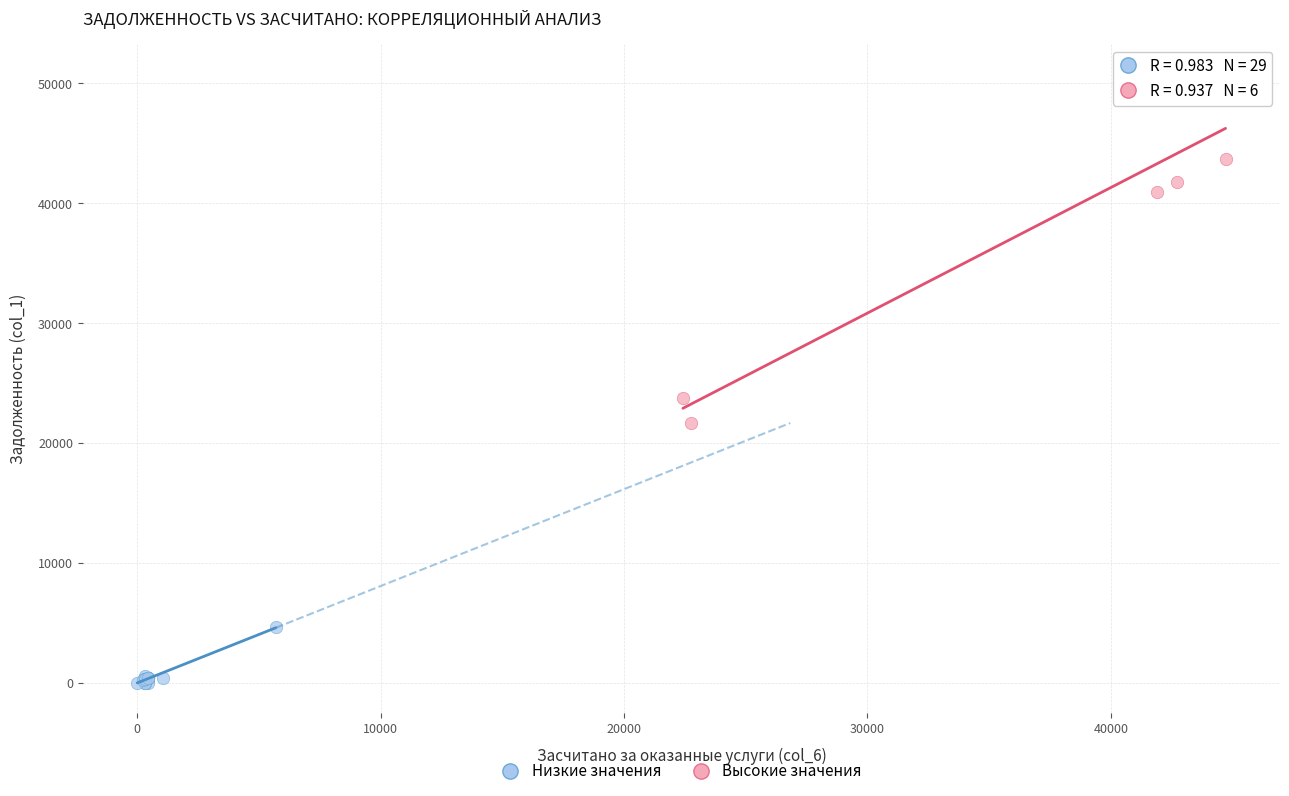

Which series has the widest spread of Y values?

Высокие значения